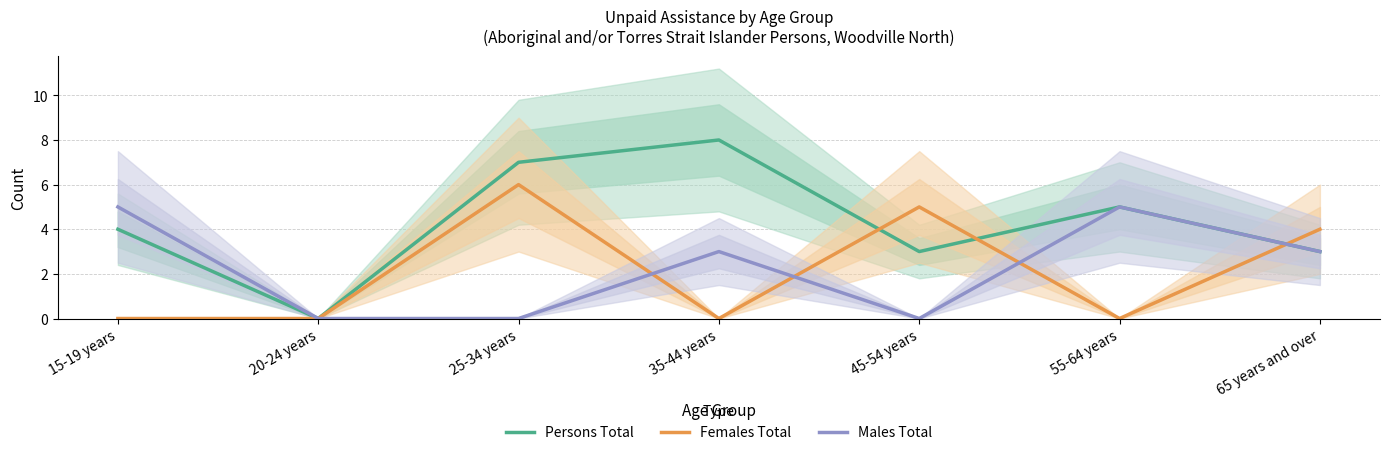

The Persons Total series shows 8 at 35-44 years. True or false?

True